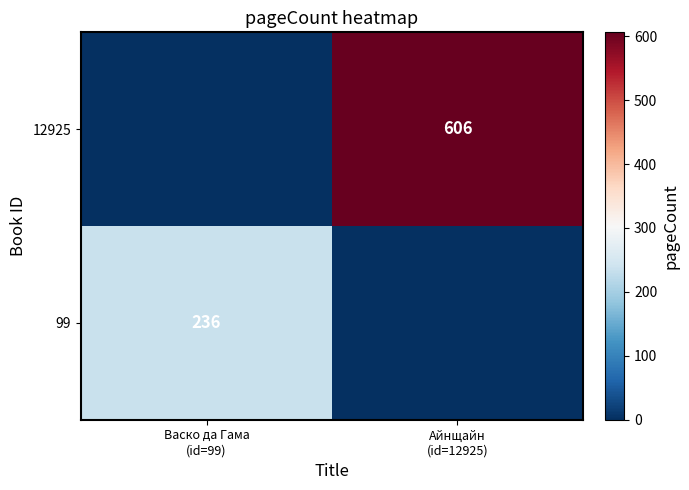

True or false: 12925 has a value of -299 at Васко да Гама (id=99).

False